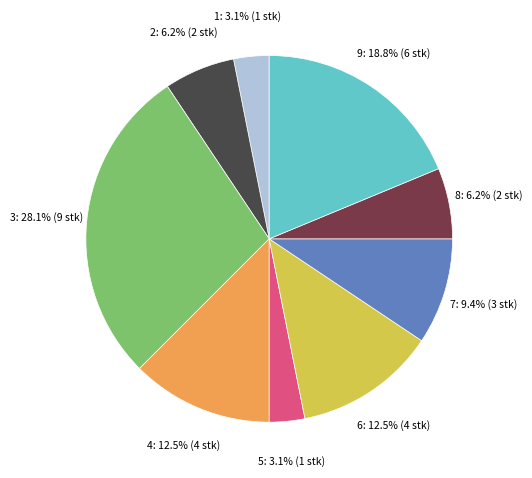

Combined, do 1 and 3 account for over 50%?

No